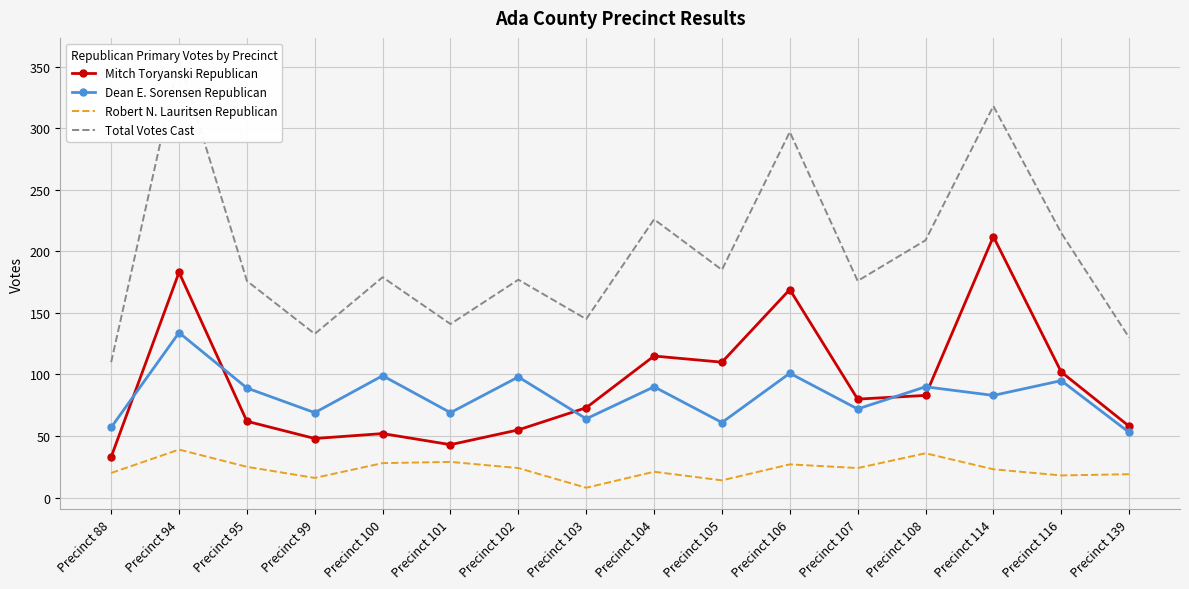

Which series has the widest spread of values?

Total Votes Cast